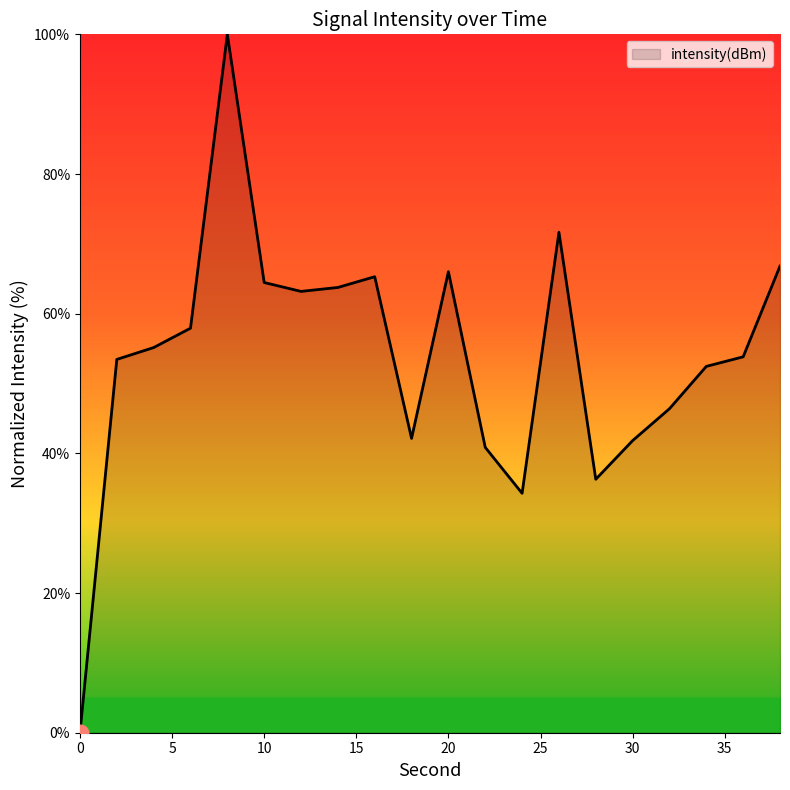

What is the difference between the maximum and minimum values?

100.0